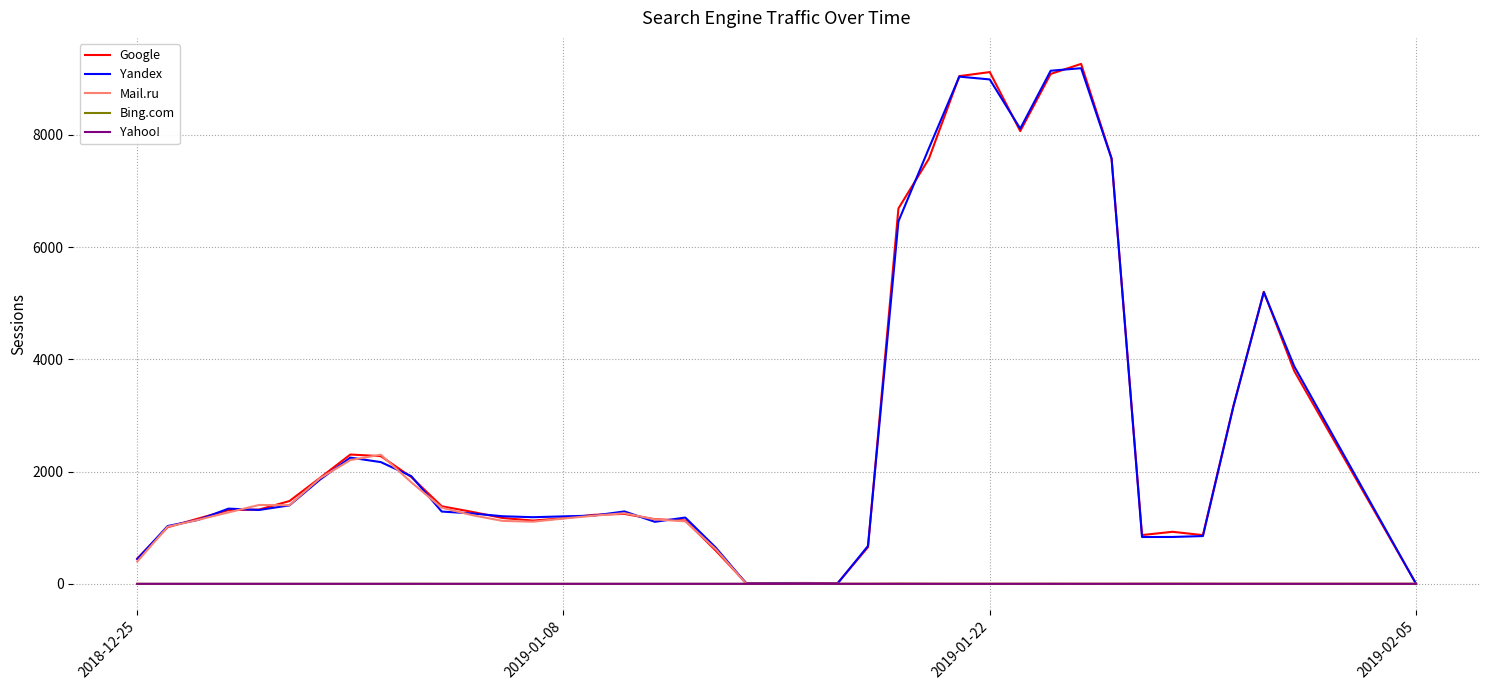

What is the highest value of the Google series?

9265